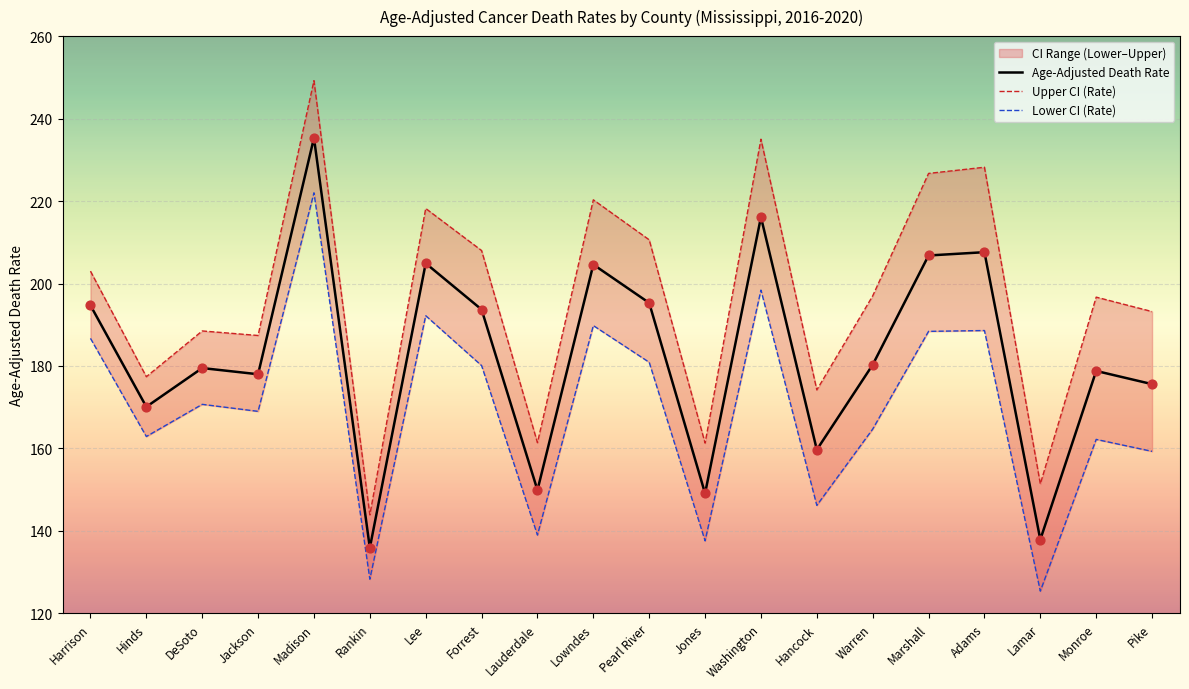

What is the approximate value of Age-Adjusted Death Rate at Hancock?

159.7